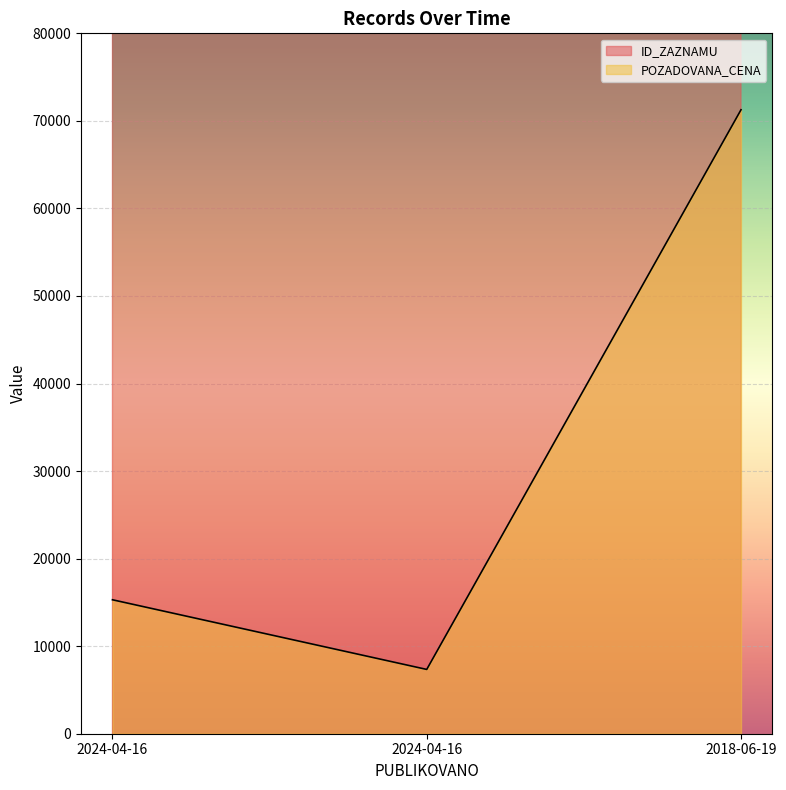

Between 2024-04-16 and 2018-06-19, which series saw the biggest shift?

POZADOVANA_CENA